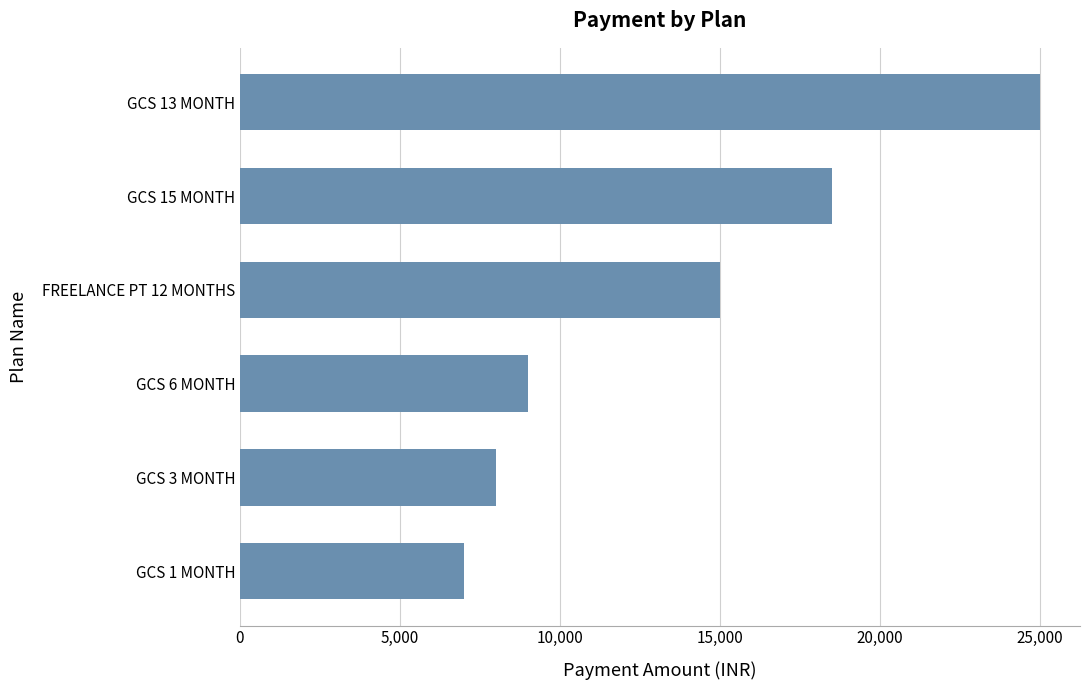

List the labels in order of value, smallest first.

GCS 1 MONTH, GCS 3 MONTH, GCS 6 MONTH, FREELANCE PT 12 MONTHS, GCS 15 MONTH, GCS 13 MONTH